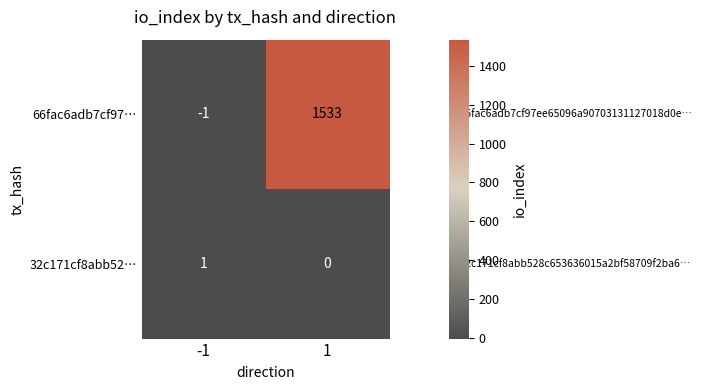

What is the maximum value shown in the chart?

1533